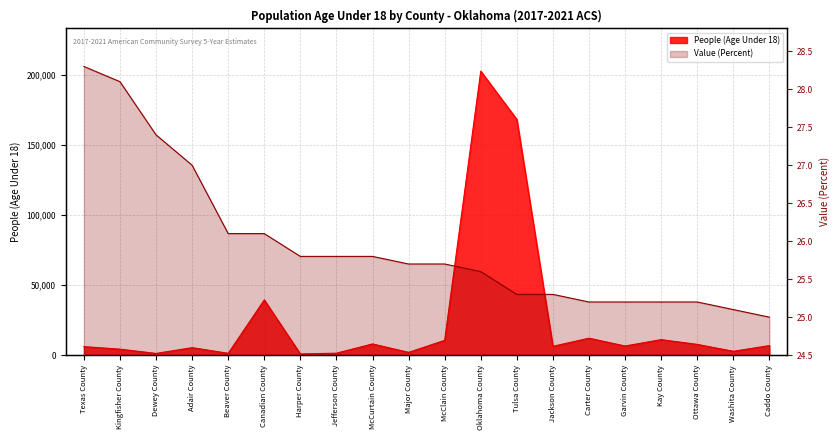

At how many categories does at least one series exceed 125595?

2